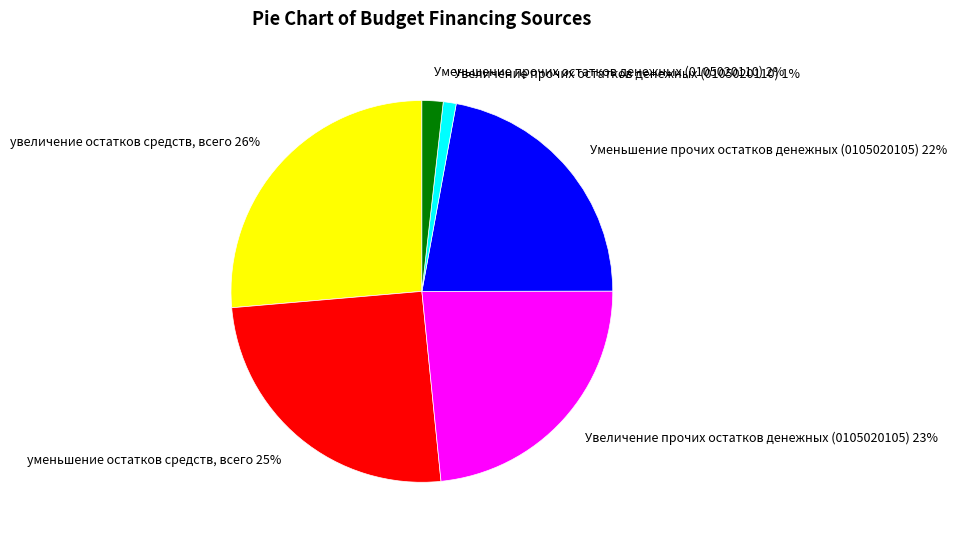

Which slice is the smallest?

Увеличение прочих остатков денежных (0105020110)